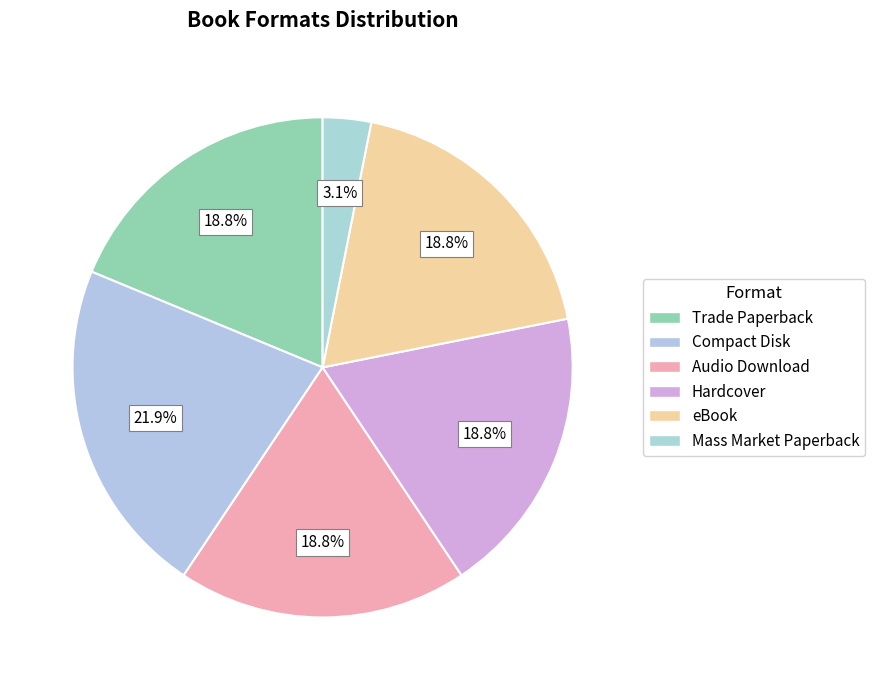

Is eBook the majority of the pie?

No